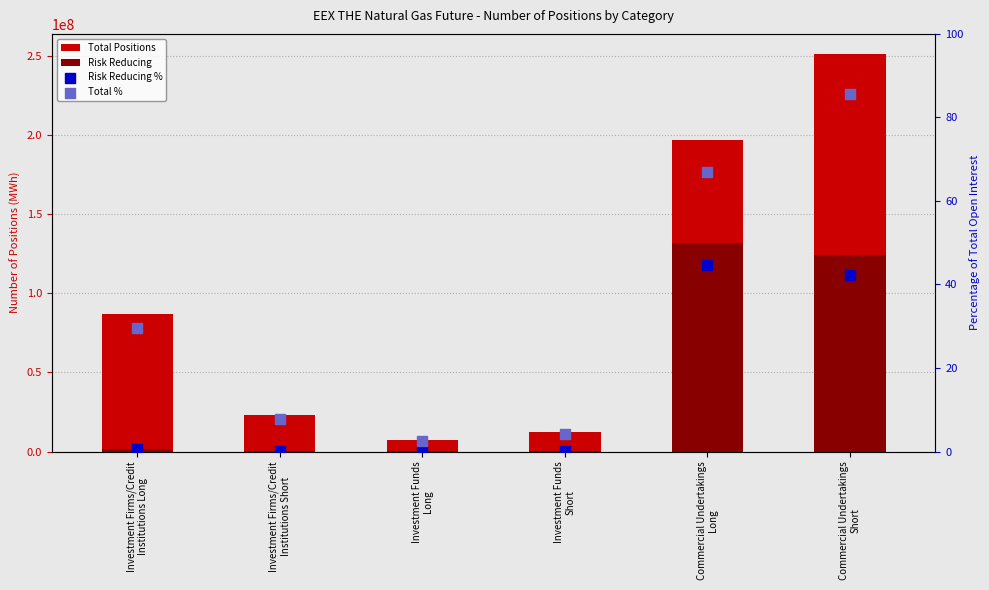

At how many categories does at least one series exceed 73453293?

3